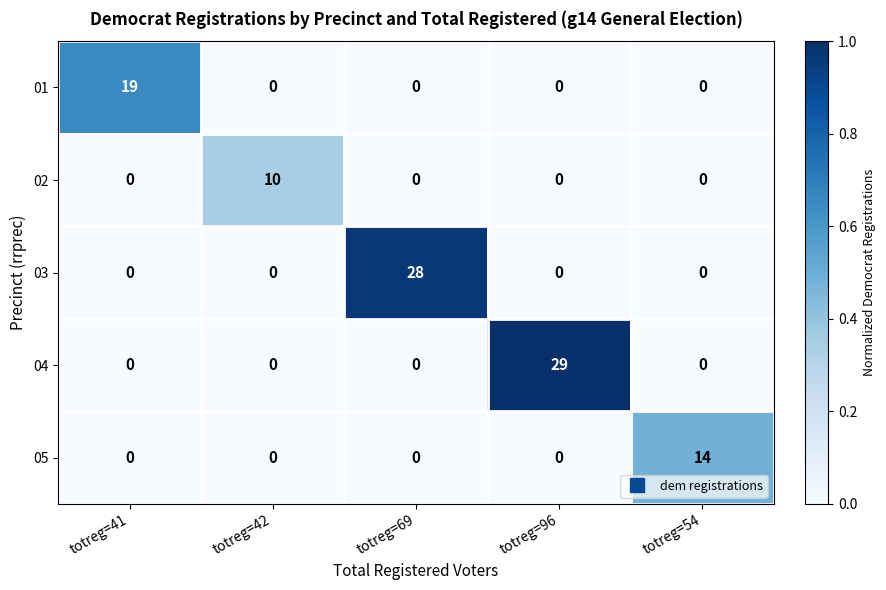

Rank the series by their maximum value, from highest to lowest.

04, 03, 01, 05, 02